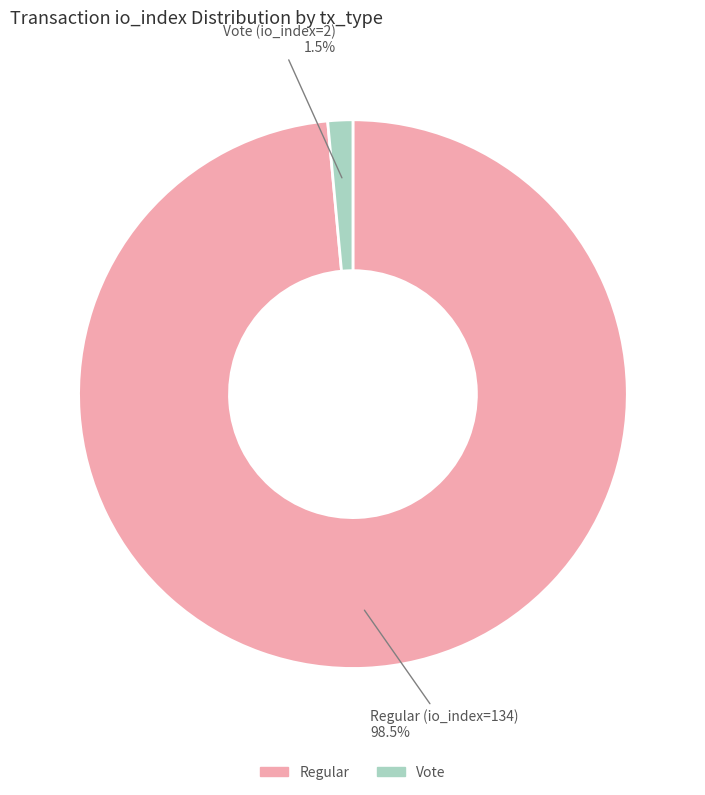

Is there any slice that represents more than half of the pie?

Yes